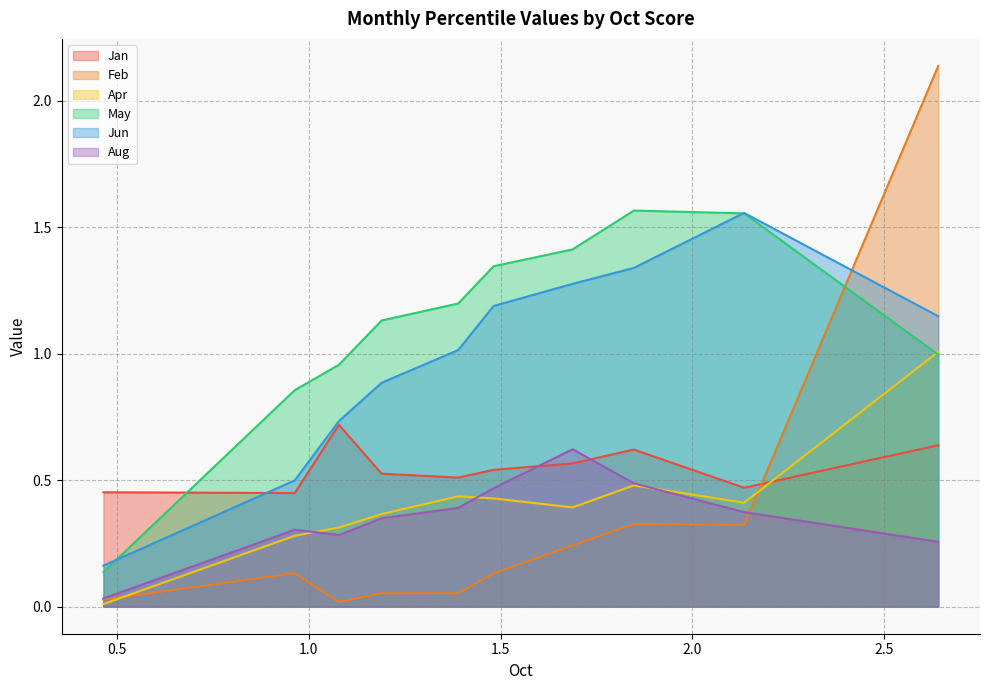

Which series has the largest total across all categories?

May